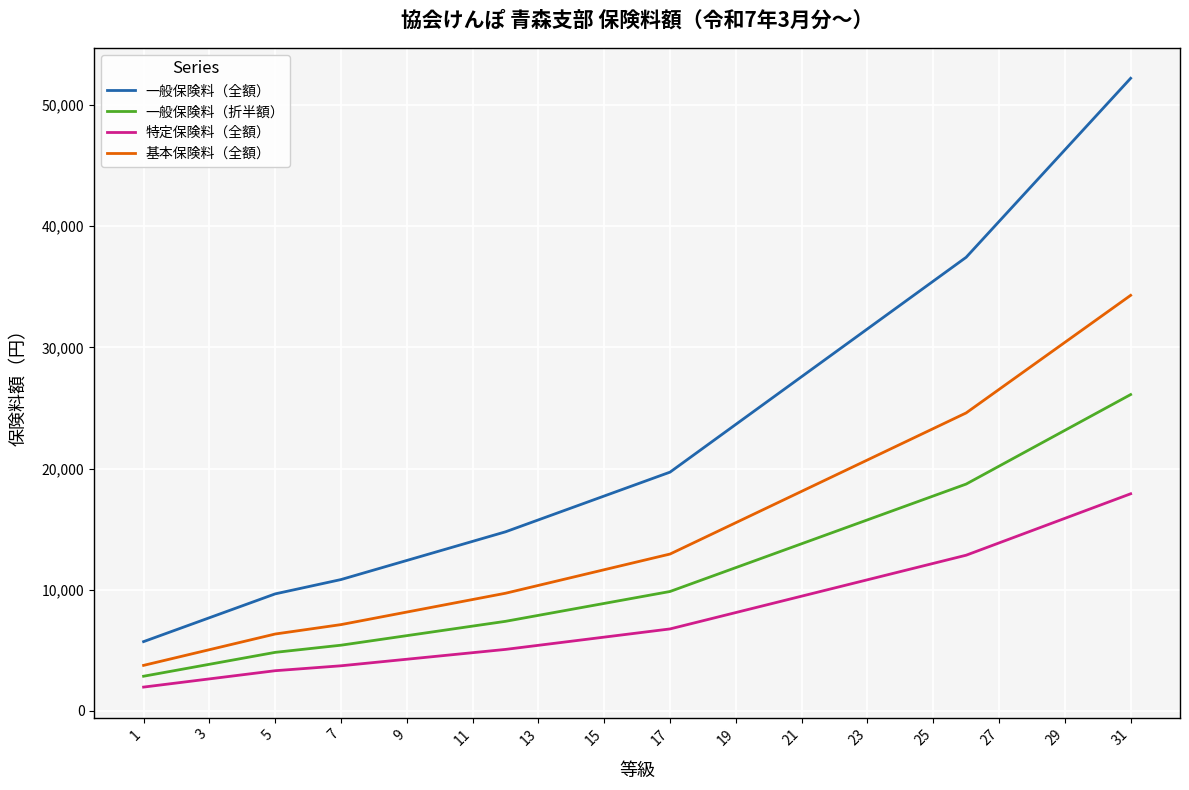

Which series has the widest spread of values?

一般保険料（全額）